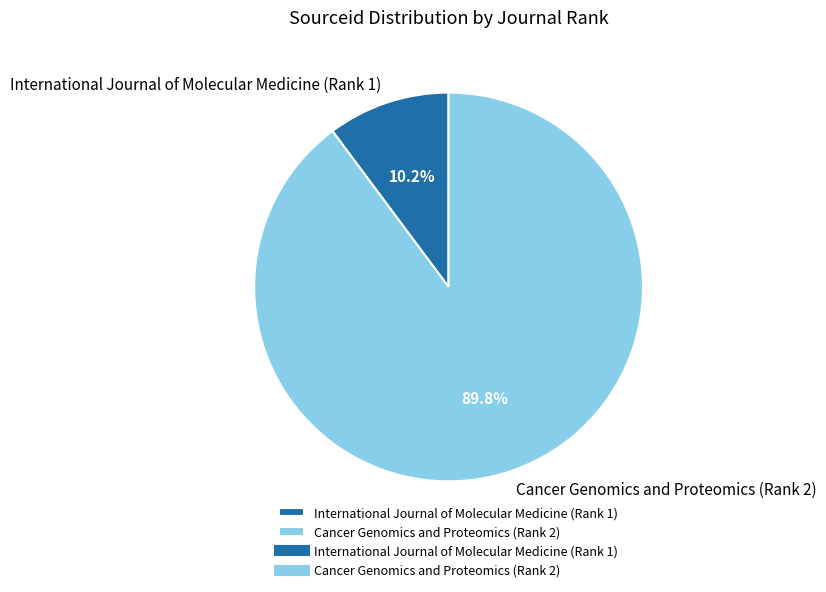

Which category has the biggest portion of the pie?

Cancer Genomics and Proteomics (Rank 2)